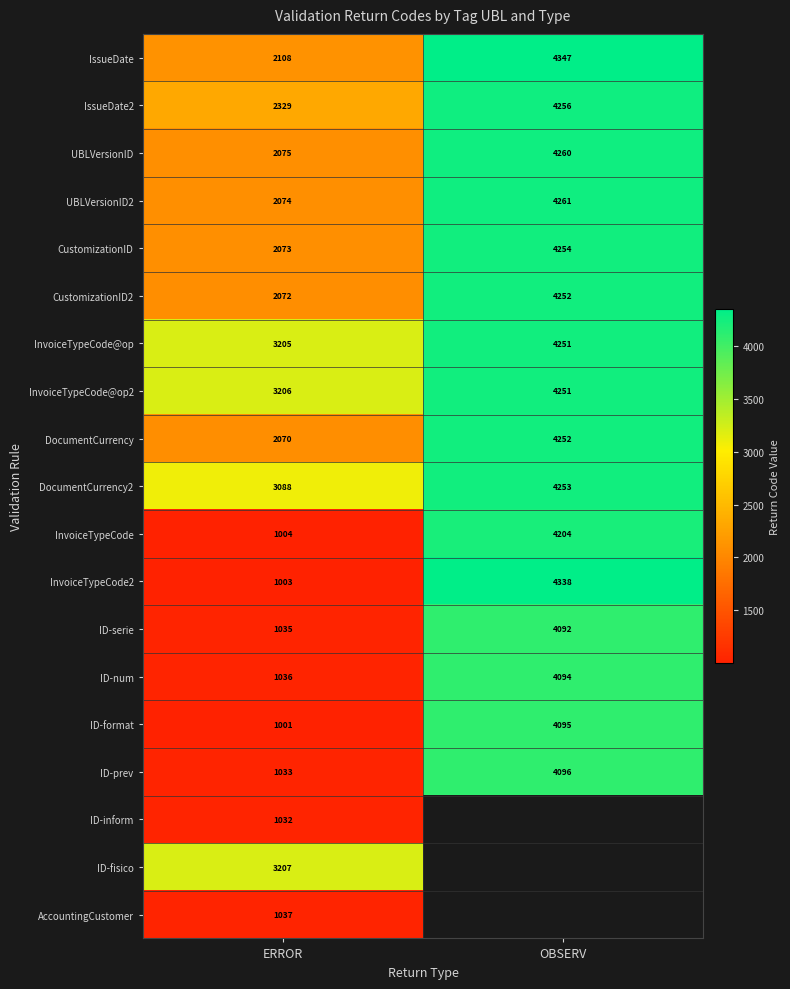

What is the difference between the maximum and minimum values in the CustomizationID series?

2181